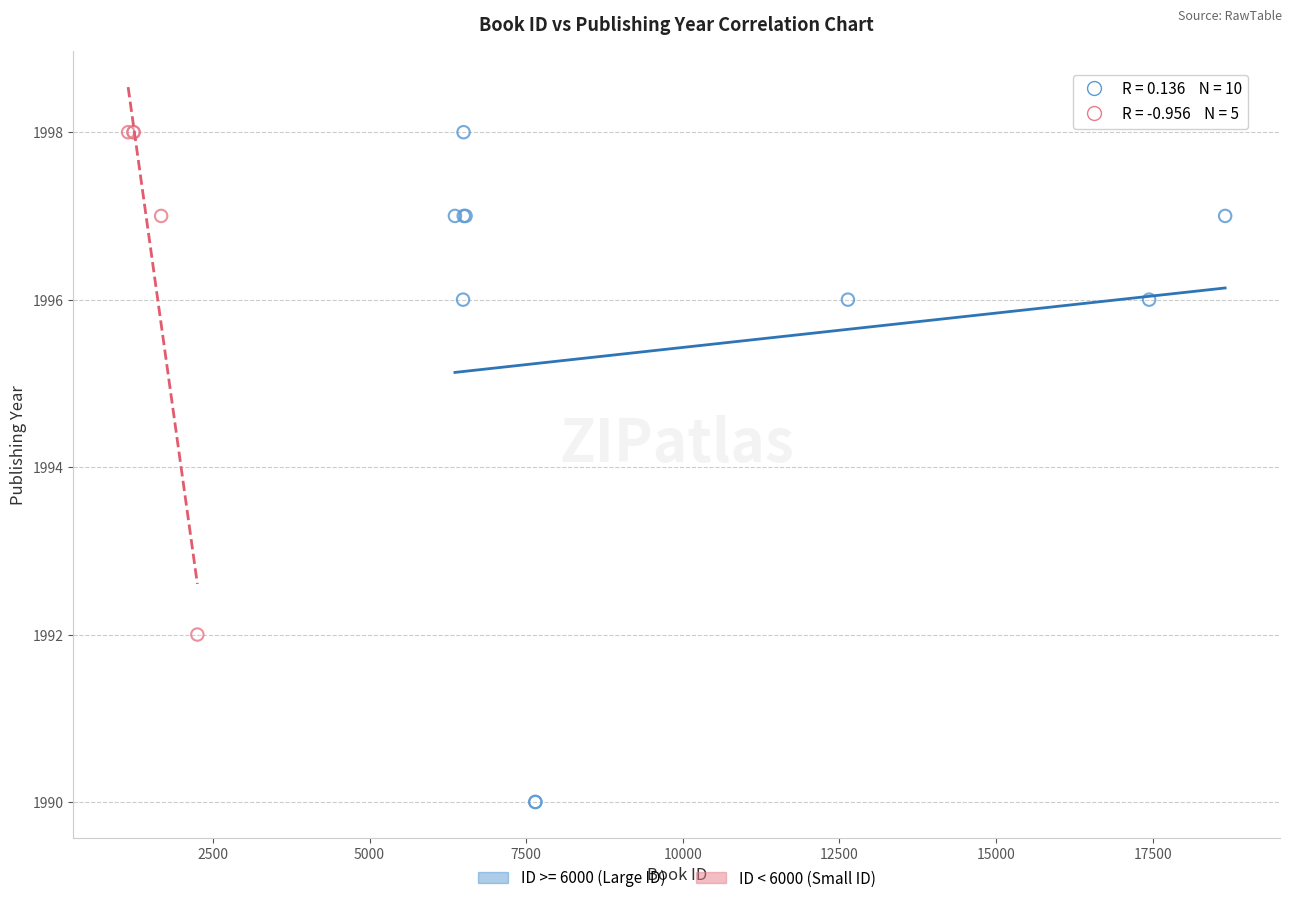

Which series has the widest spread of Y values?

ID >= 6000 (Large ID)